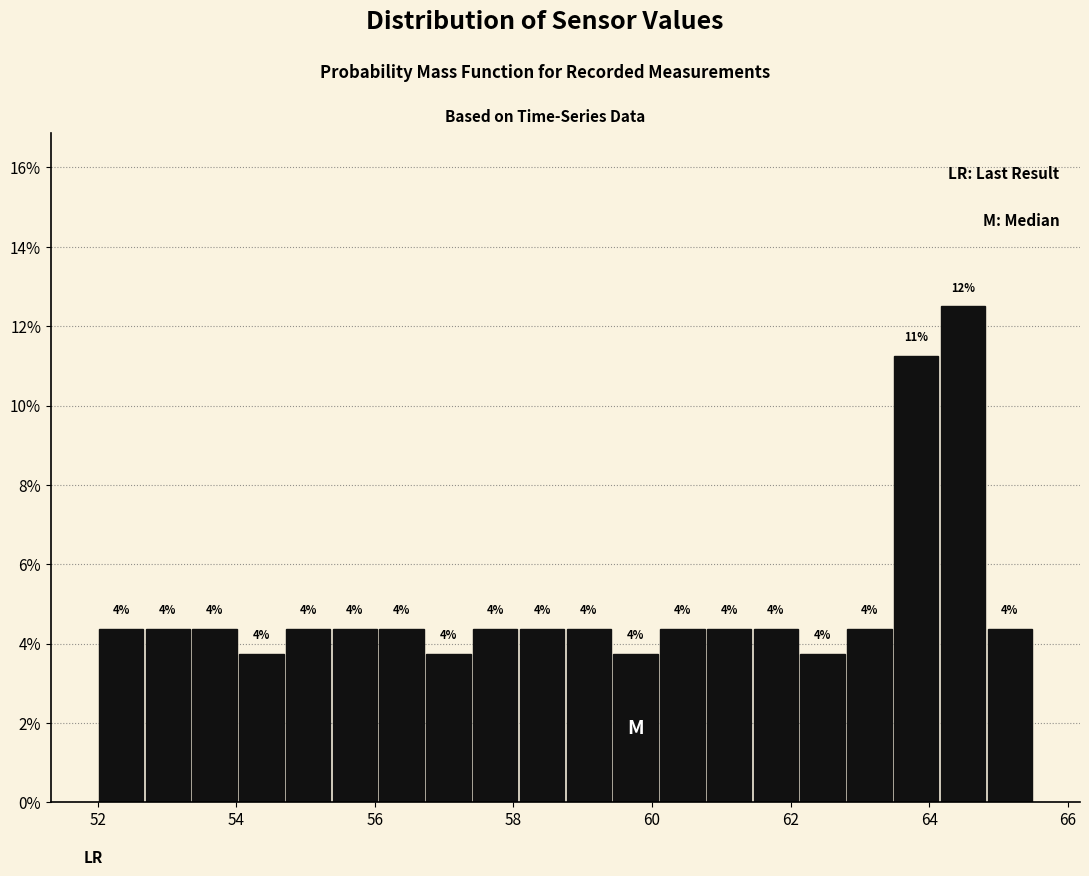

Read against the x-axis, roughly where is the centre of the tallest bar?

64.4